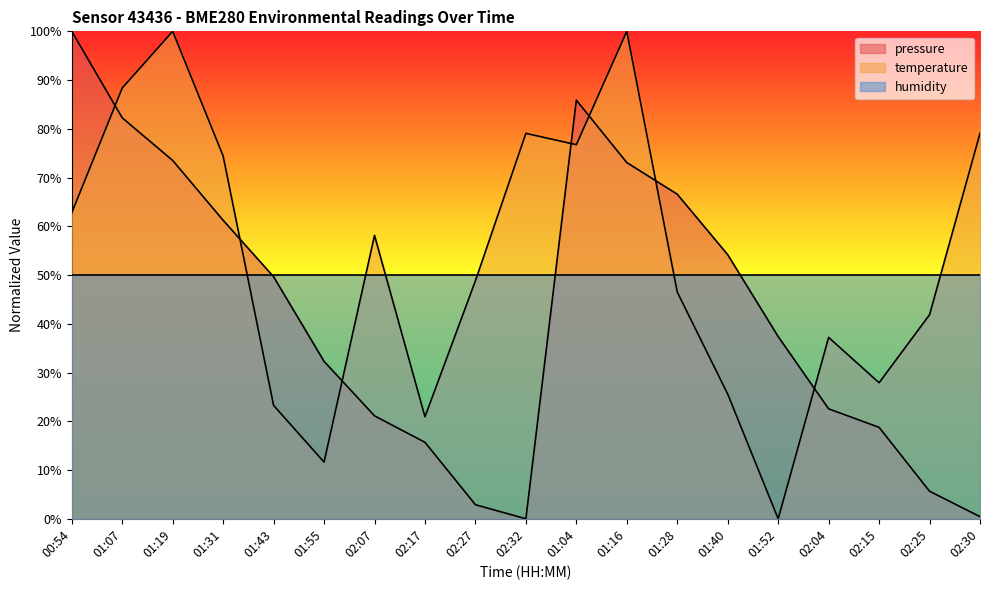

Count the number of categories in the chart.

19